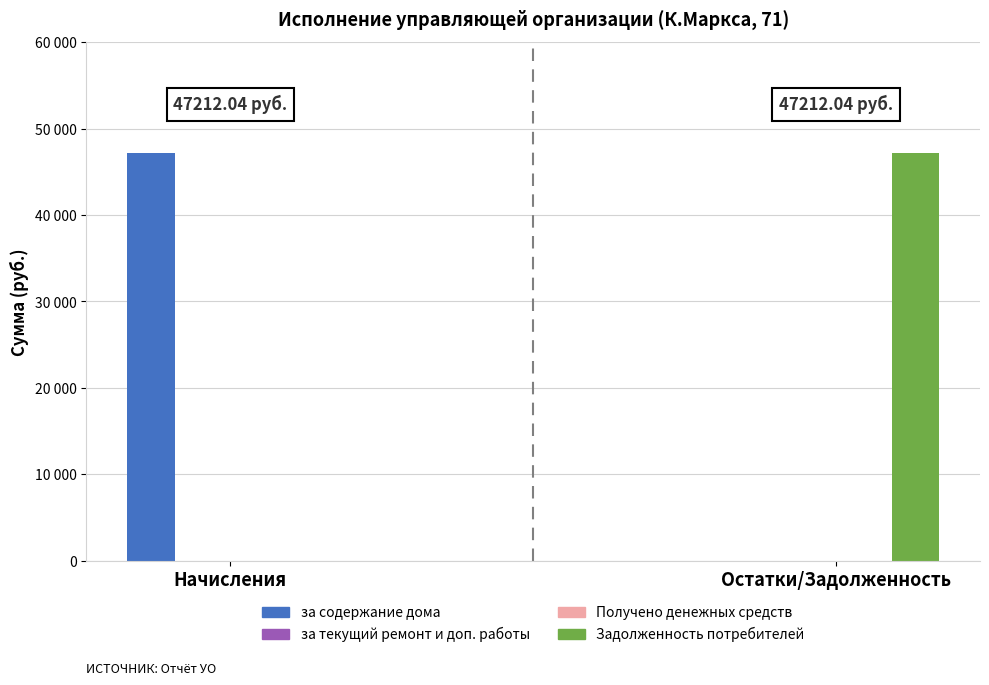

Which label corresponds to the smallest value in the chart?

Остатки/Задолженность